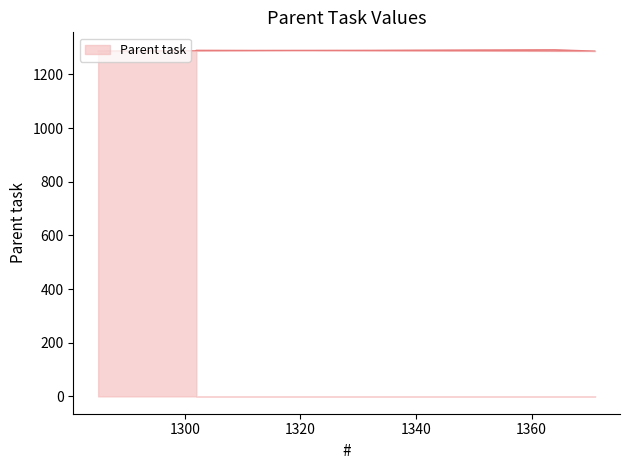

Reading right to left, list all the values displayed in this chart.

1290	1287	1292	1287